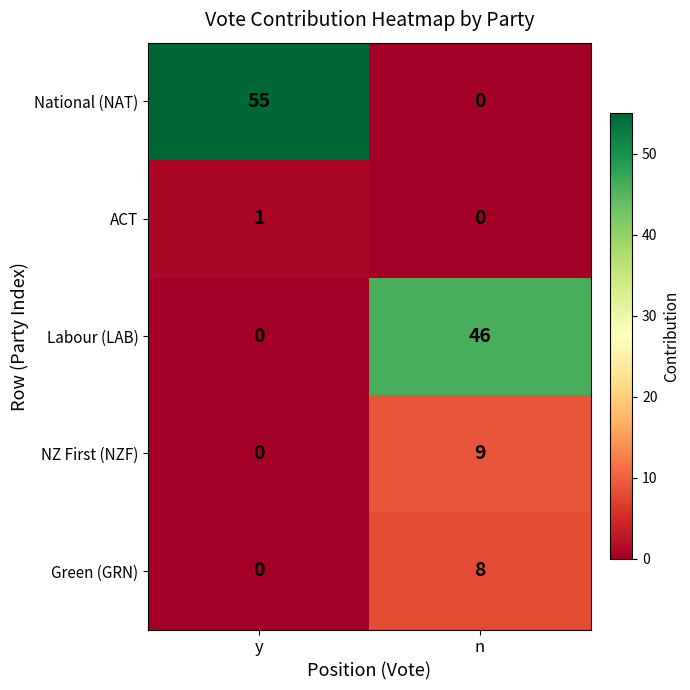

List the series in order of their peak value, highest first.

National (NAT), Labour (LAB), NZ First (NZF), Green (GRN), ACT